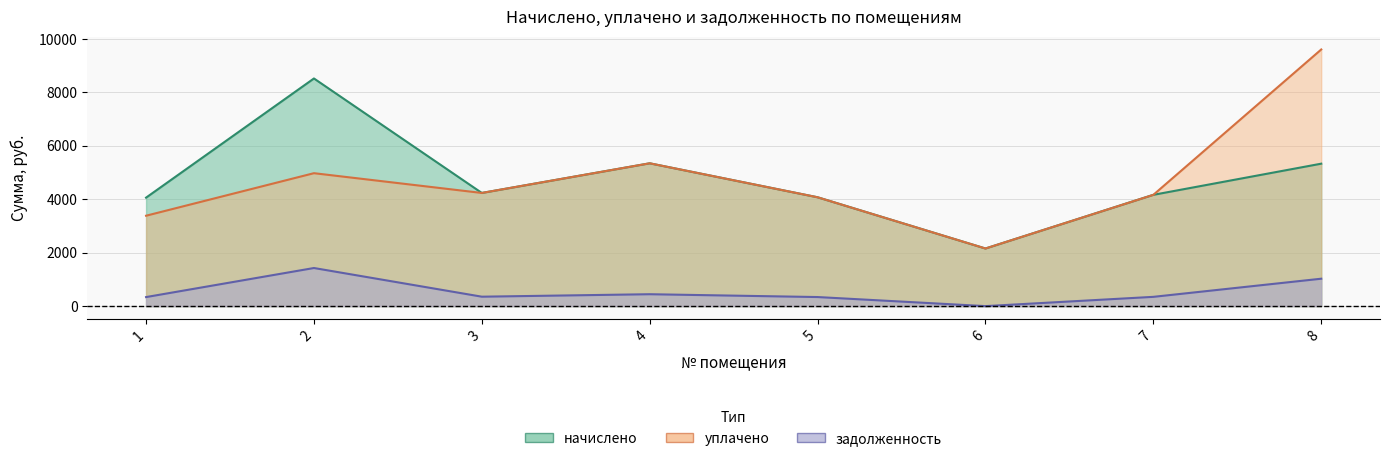

The уплачено series shows 5342.3 at 4. True or false?

True